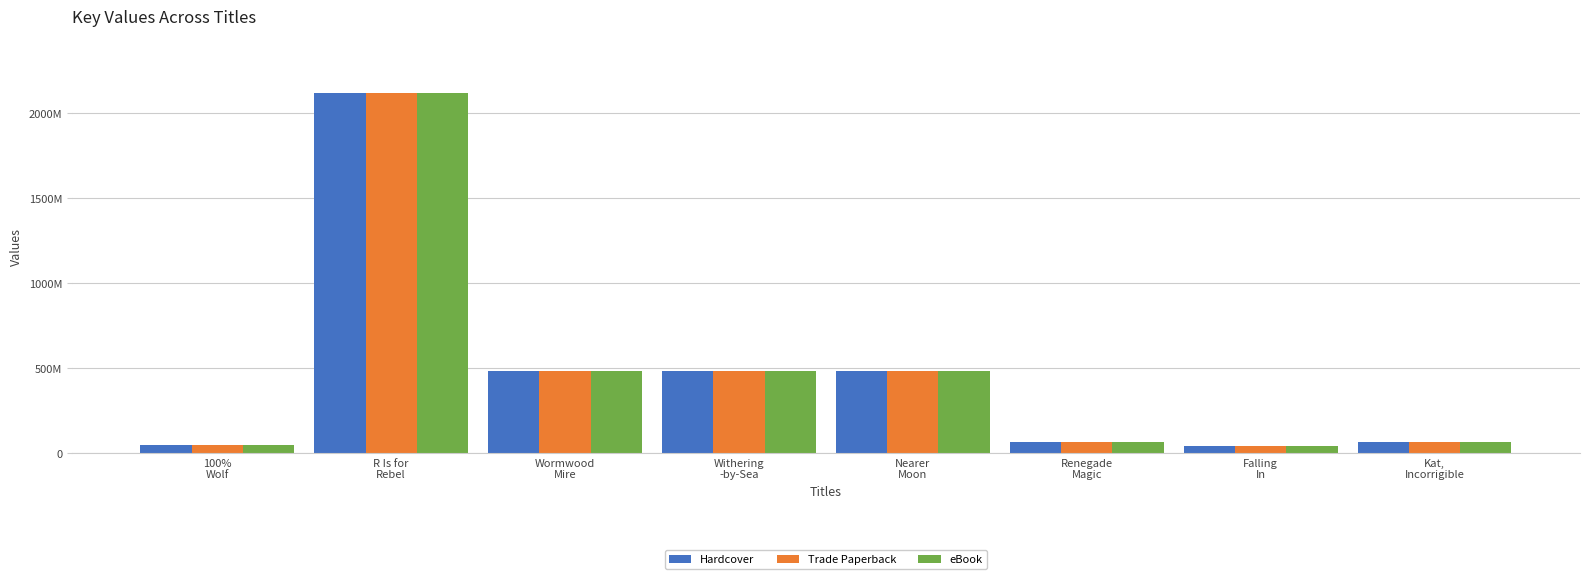

Reading left to right, extract all data points from this chart.

Hardcover: 100%
Wolf=48020968	R Is for
Rebel=2118502847	Wormwood
Mire=486915717	Withering
-by-Sea=486914000	Nearer
Moon=483701792	Renegade
Magic=64819042	Falling
In=44619689	Kat,
Incorrigible=64479023
Trade Paperback: 100%
Wolf=48020968	R Is for
Rebel=2118502847	Wormwood
Mire=486915717	Withering
-by-Sea=486914000	Nearer
Moon=483701792	Renegade
Magic=64819042	Falling
In=44619689	Kat,
Incorrigible=64479023
eBook: 100%
Wolf=48020968	R Is for
Rebel=2118502847	Wormwood
Mire=486915717	Withering
-by-Sea=486914000	Nearer
Moon=483701792	Renegade
Magic=64819042	Falling
In=44619689	Kat,
Incorrigible=64479023